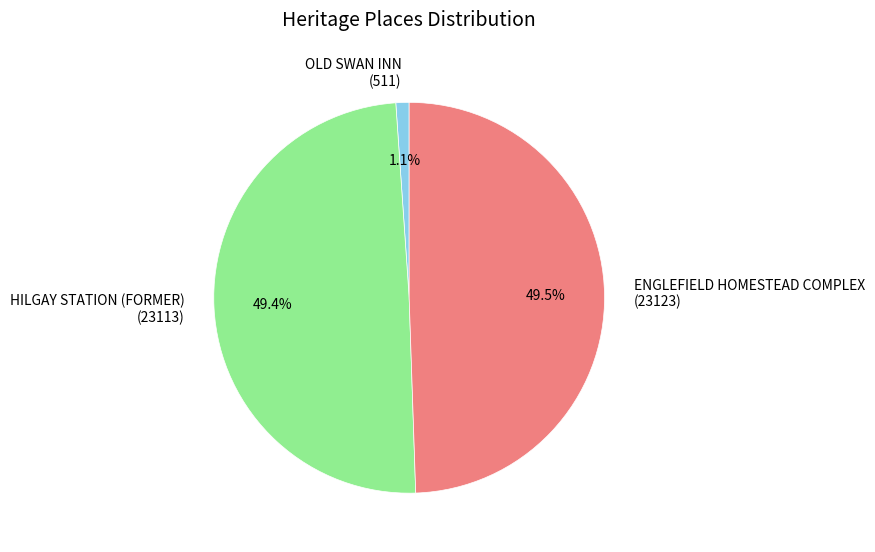

Is it true that OLD SWAN INN is 1% of the pie?

True